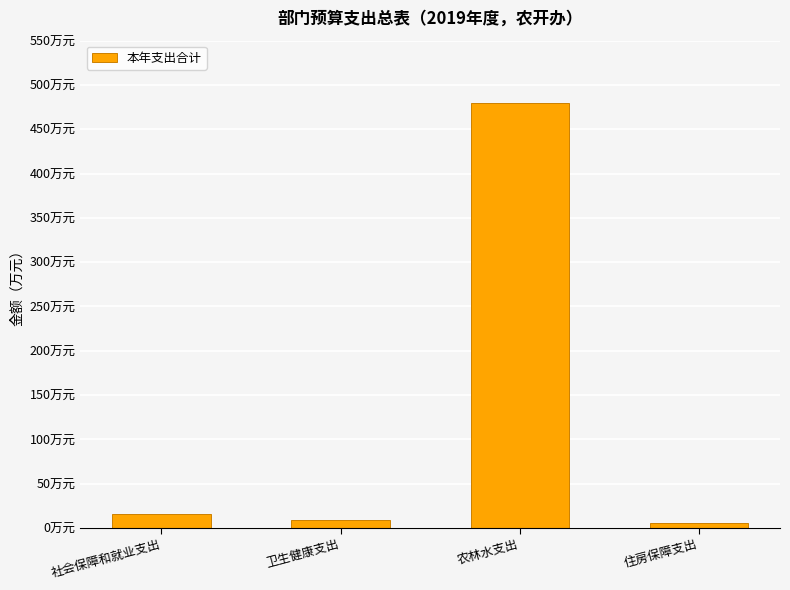

Is it true that the value at 卫生健康支出 is 9.1?

True